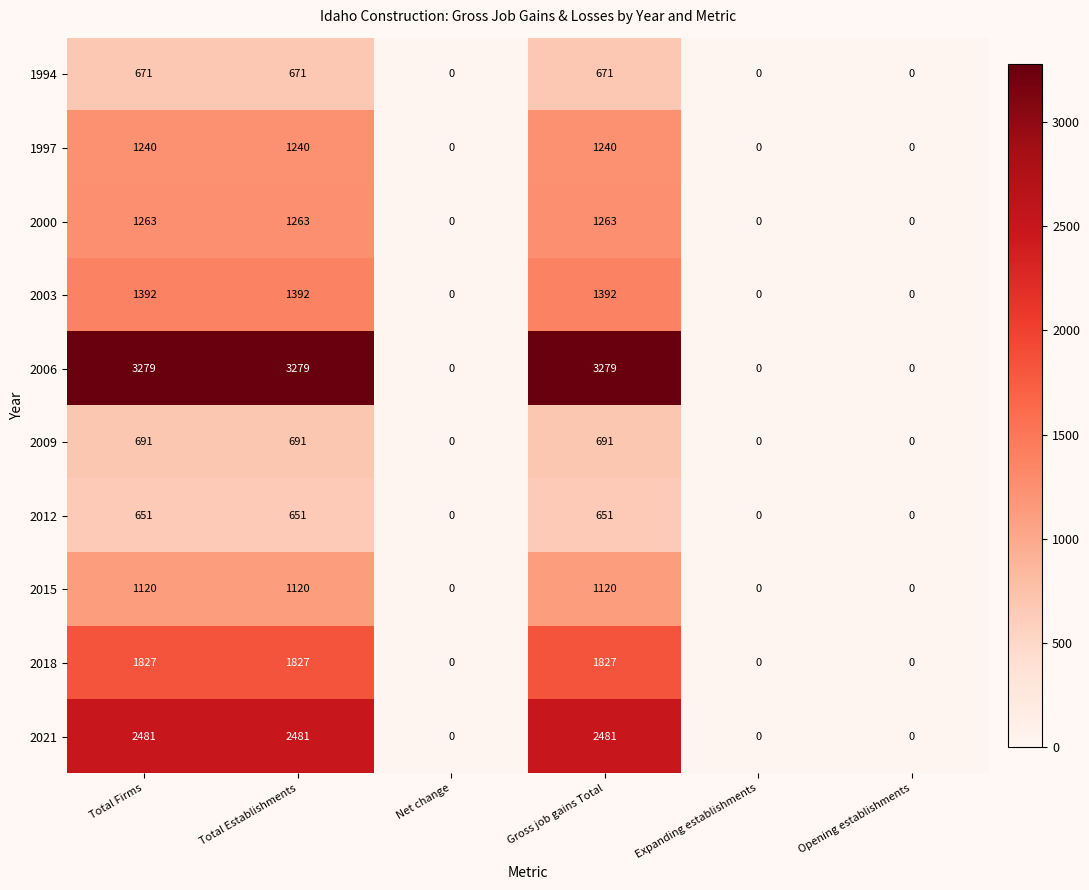

The 2006 series shows 1604 at Total Establishments. True or false?

False